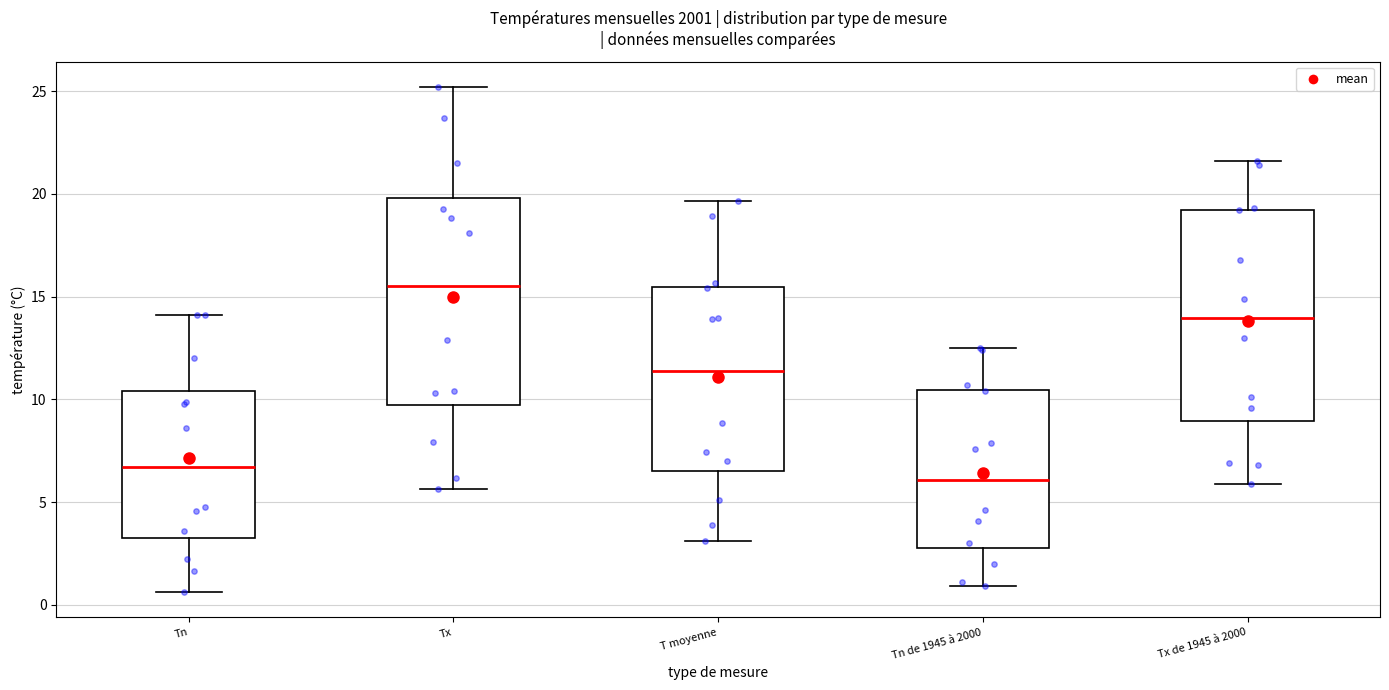

Reading left to right, transcribe this box plot: for each box, give where its median line is, the range the box spans, and where its two whiskers end, as read against the y-axis. The values are not printed on the chart, so give them approximately, as read against the axis.

Tn: median 6.5, box 3.0 to 10.5, whiskers 0.5 to 14.0
Tx: median 15.5, box 9.5 to 20.0, whiskers 5.5 to 25.0
T moyenne: median 11.5, box 6.5 to 15.5, whiskers 3.0 to 19.5
Tn de 1945 à 2000: median 6.0, box 3.0 to 10.5, whiskers 1.0 to 12.5
Tx de 1945 à 2000: median 14.0, box 9.0 to 19.0, whiskers 6.0 to 21.5